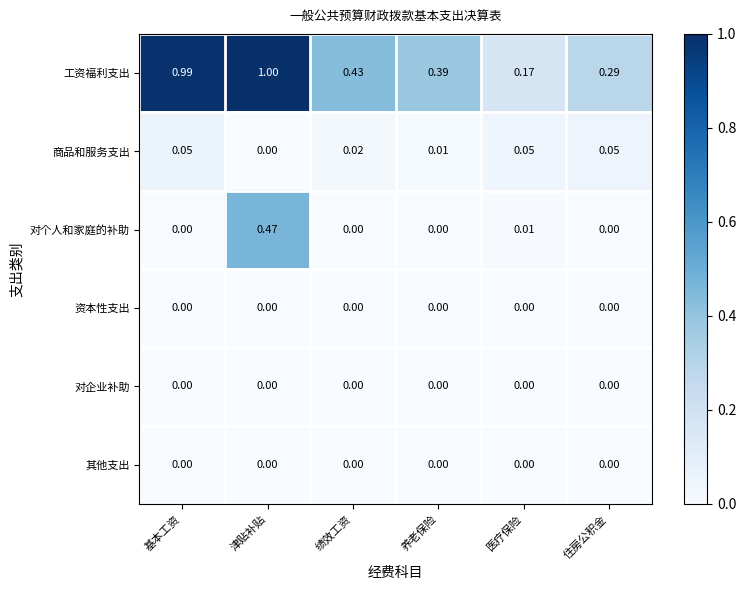

At which category is the sum across all series the highest?

津贴补贴